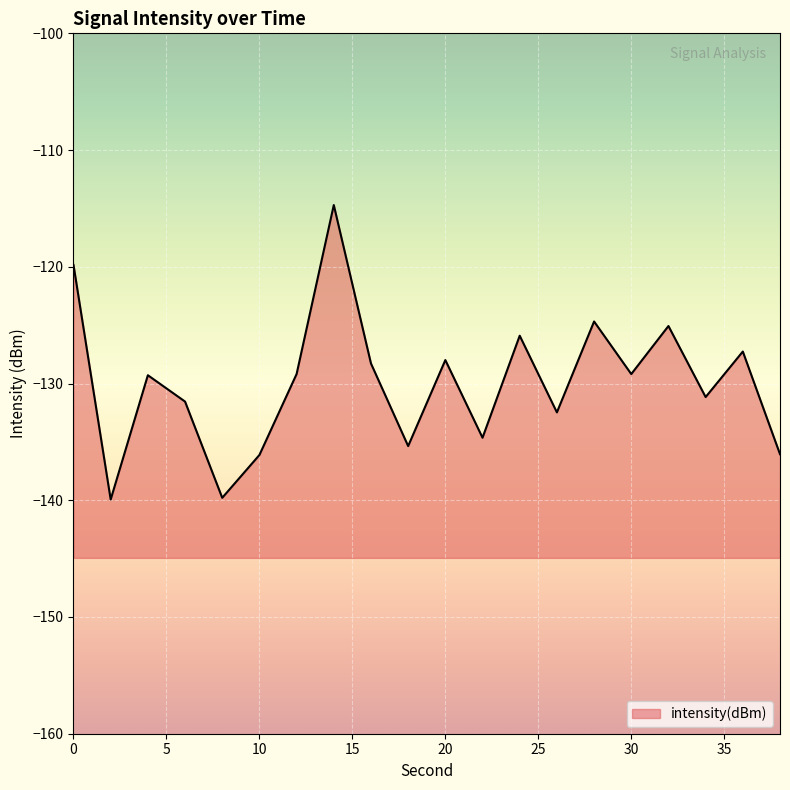

Which category has the highest value across all series?

14